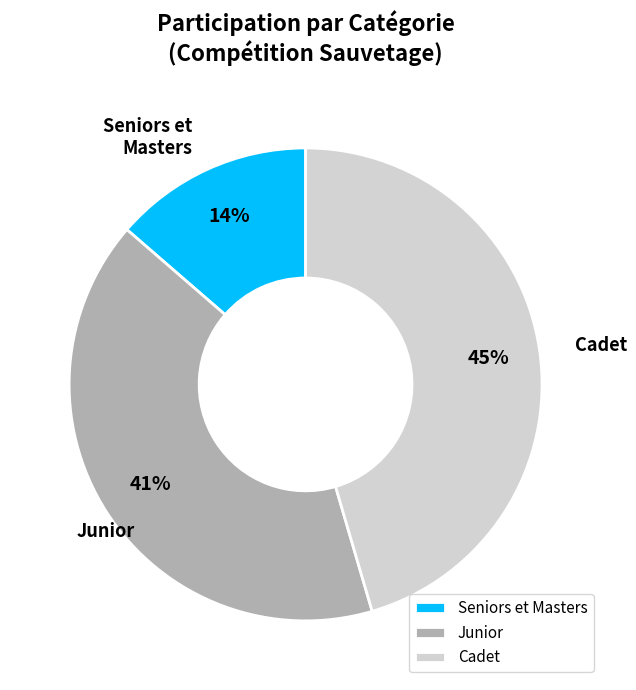

How many segments does this pie chart have?

3